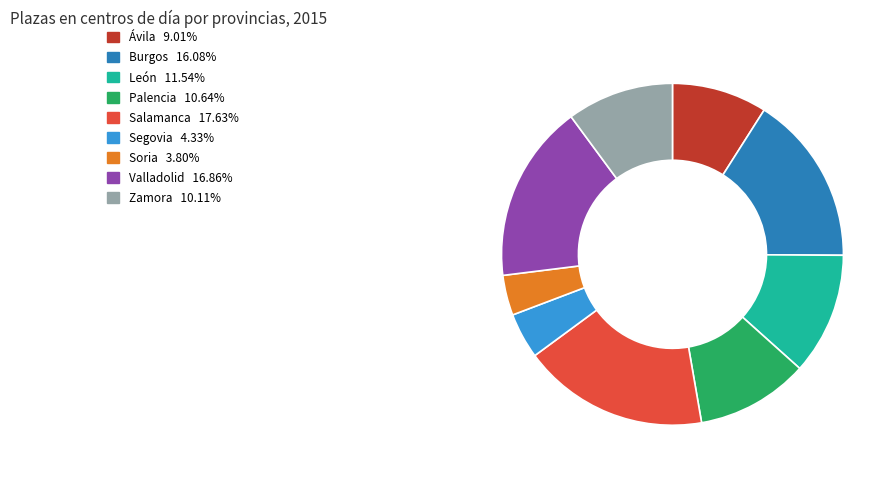

Do Burgos and Soria together represent more than half of the pie?

No